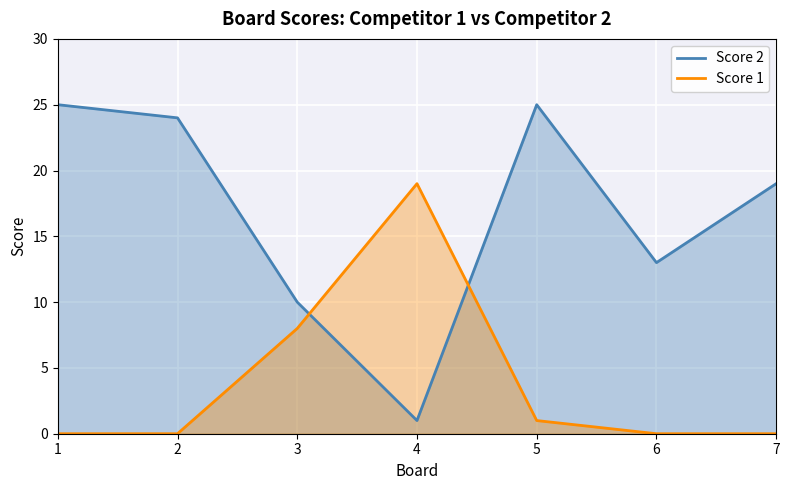

What is the difference between the maximum and second lowest values in the Score 2 series?

15